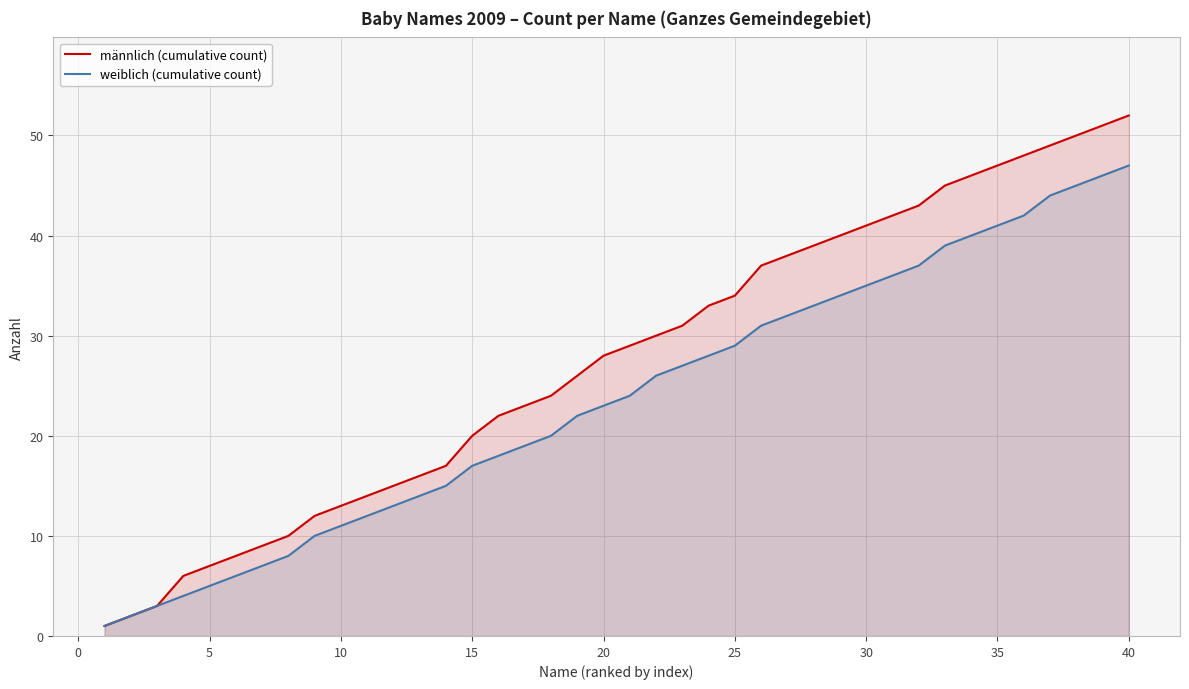

Rank the series by their maximum value, from lowest to highest.

weiblich (cumulative count), männlich (cumulative count)